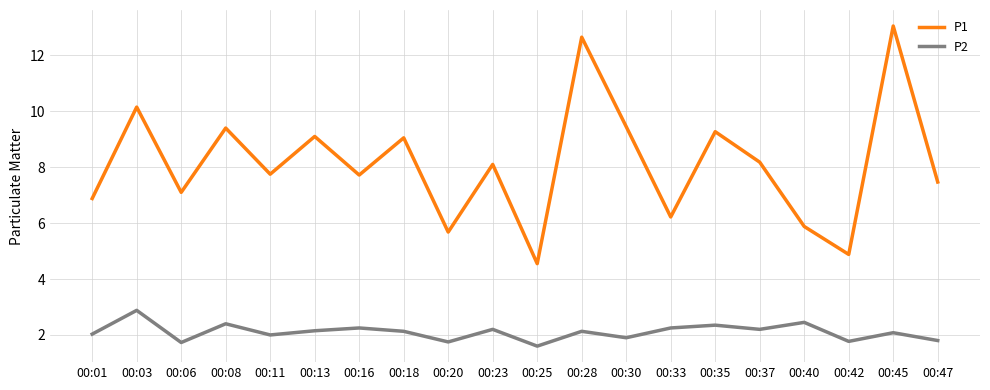

Rank the series by their average value, from lowest to highest.

P2, P1